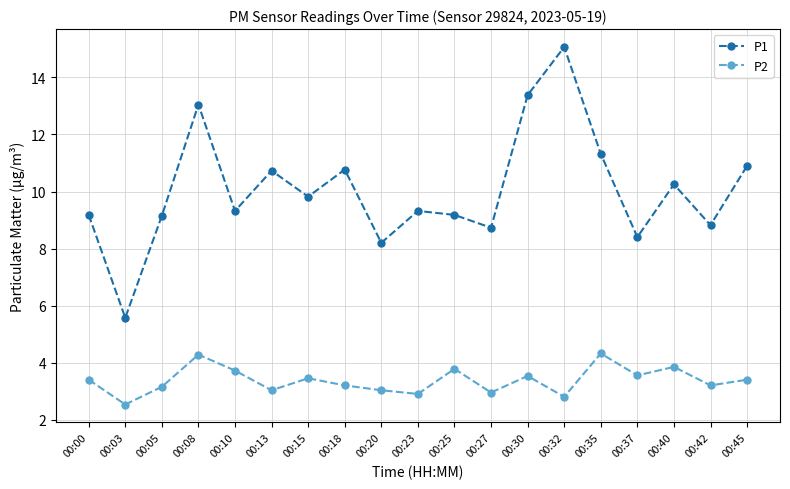

True or false: P2 and P1 intersect in this chart.

False